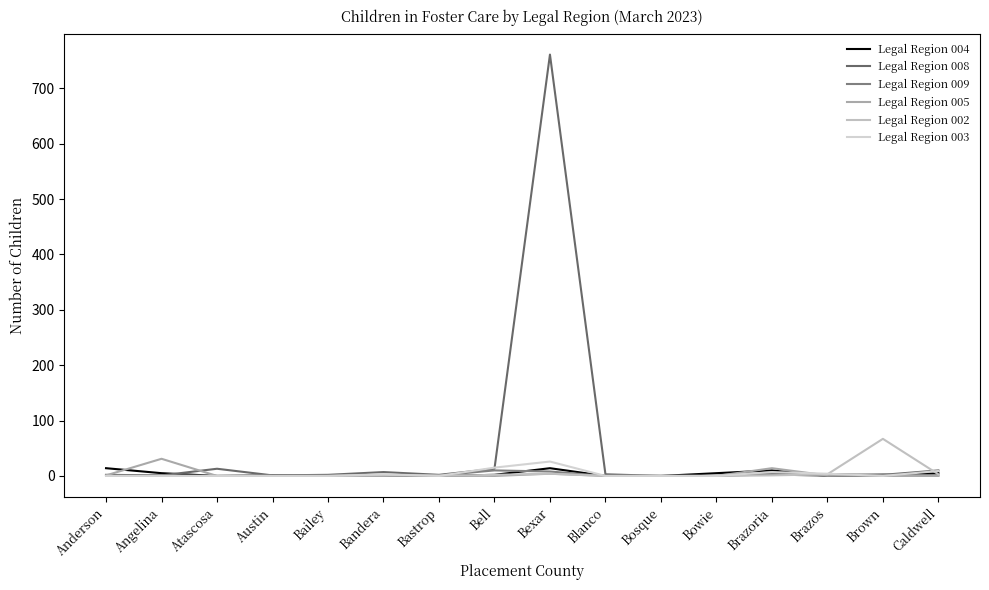

What is the label of the 1st point from the left?

Anderson